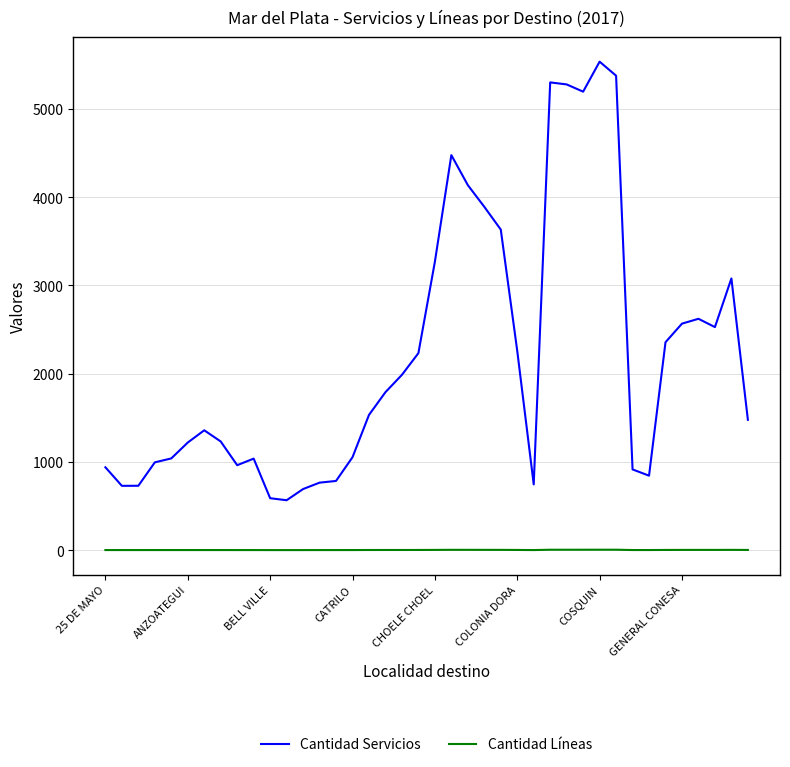

True or false: Cantidad Líneas and Cantidad Servicios cross at least once.

False